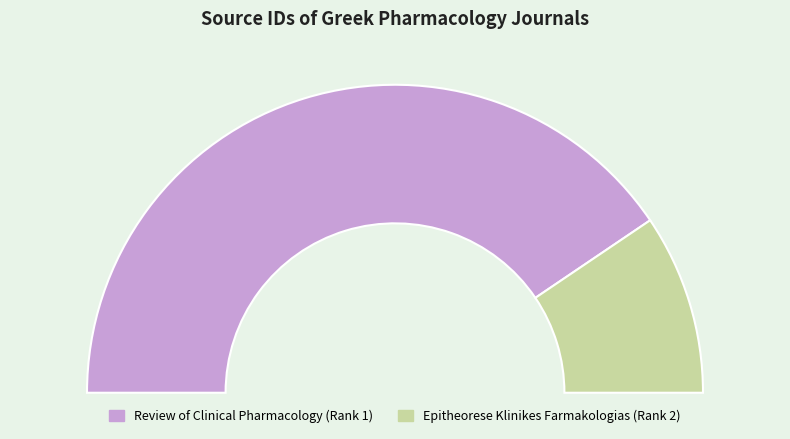

To the nearest percent, what percentage of the pie is Review of Clinical Pharmacology (Rank 1)?

81%